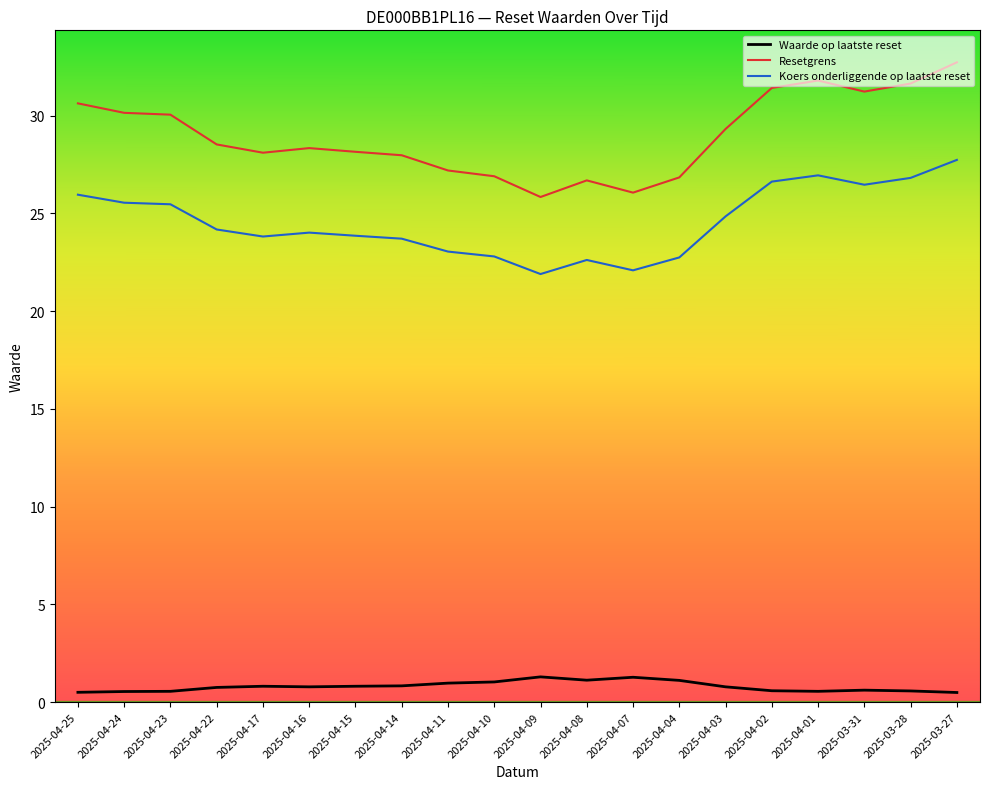

Which category has the highest value in the Resetgrens series?

2025-03-27